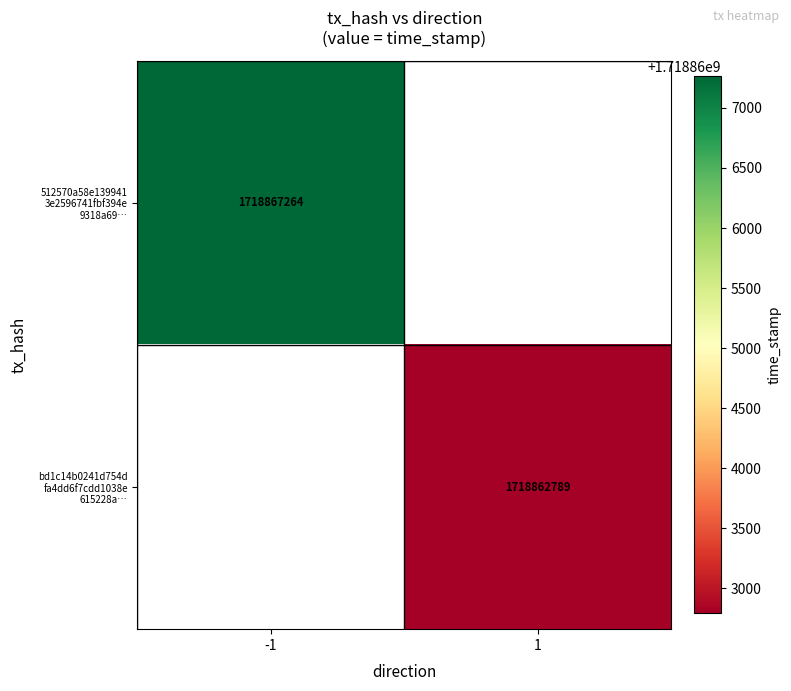

The value of 512570a58e139941 3e2596741fbf394e 9318a69… at -1 is 707001123.0. True or false?

False